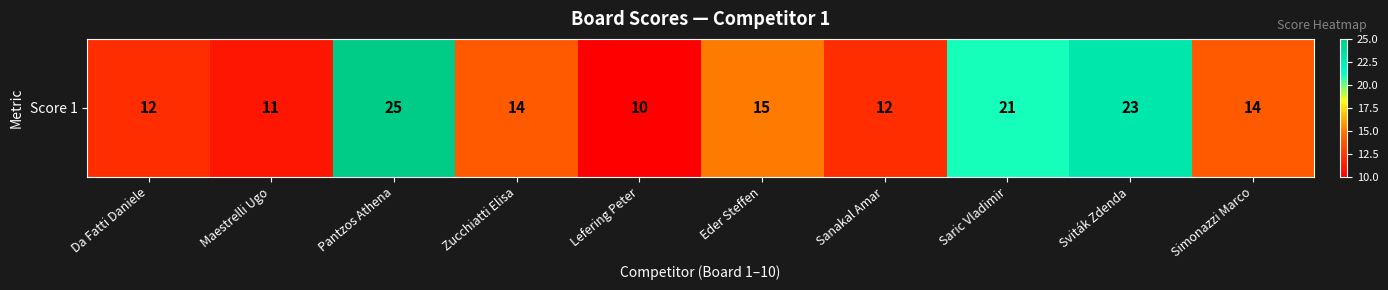

Reading left to right, what are all the values shown in this chart?

Da Fatti Daniele=12	Maestrelli Ugo=11	Pantzos Athena=25	Zucchiatti Elisa=14	Lefering Peter=10	Eder Steffen=15	Sanakal Amar=12	Saric Vladimir=21	Sviták Zdenda=23	Simonazzi Marco=14